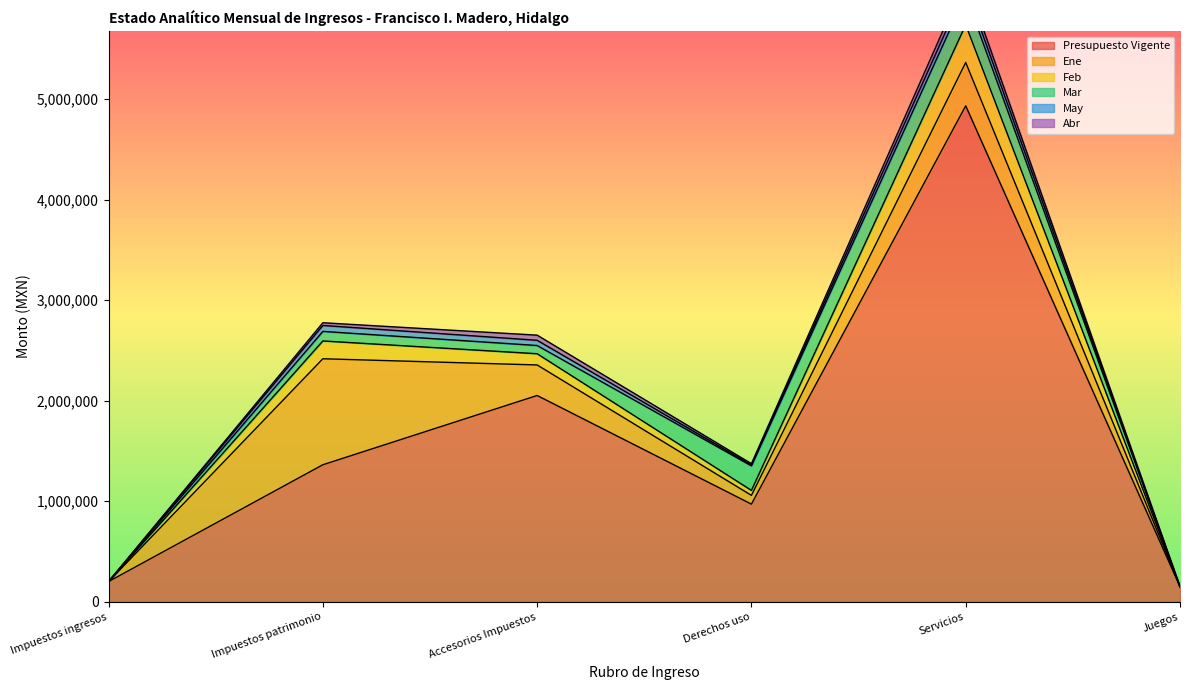

What is the average value of the Abr series?

27875.6